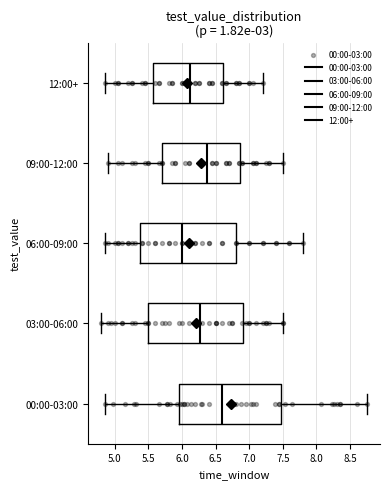

Where is the left edge of the box for 00:00-03:00 on the x-axis? The values are not printed on the chart, so give them approximately, as read against the axis.

5.95